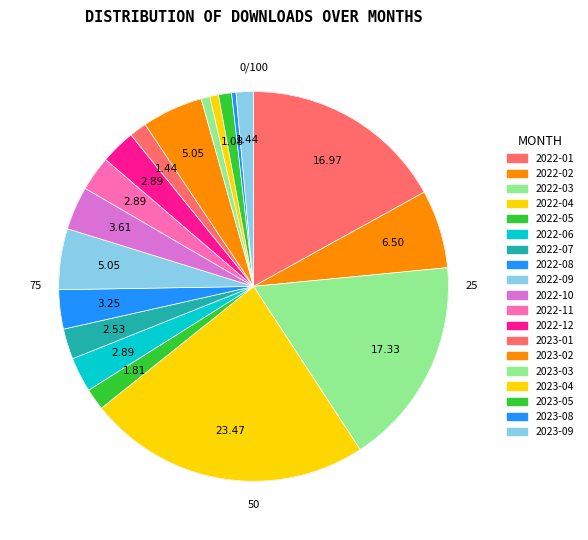

To the nearest percent, what is the combined percentage of 2022-06 and 2023-09?

4%